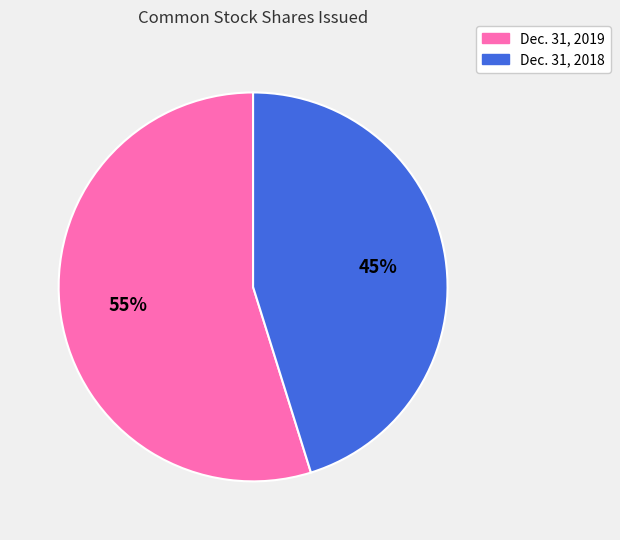

Which slice is the smallest?

Dec. 31, 2018